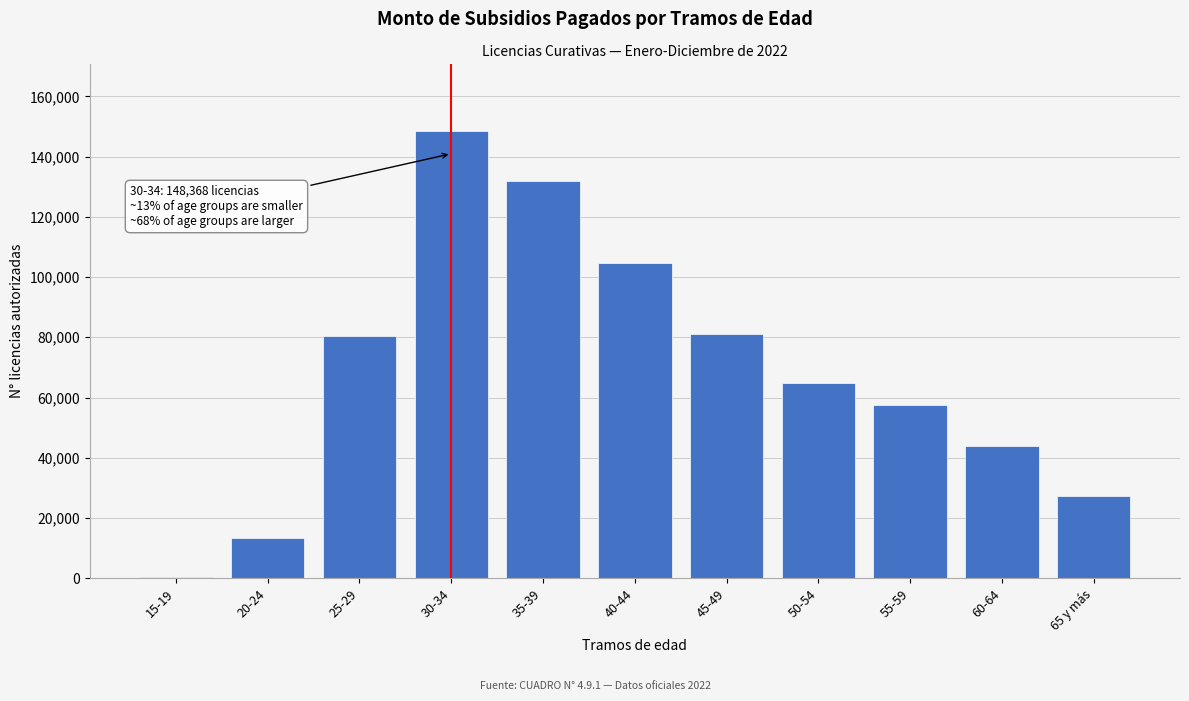

At which category does the chart reach its peak across all series?

30-34